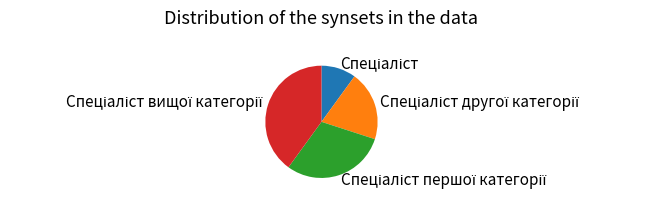

Is there any slice that represents more than half of the pie?

No